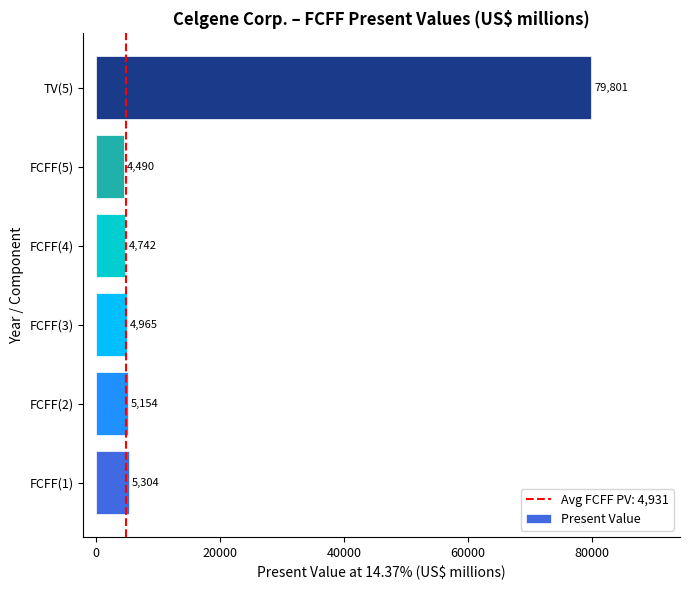

What is the sum of all values?

104456